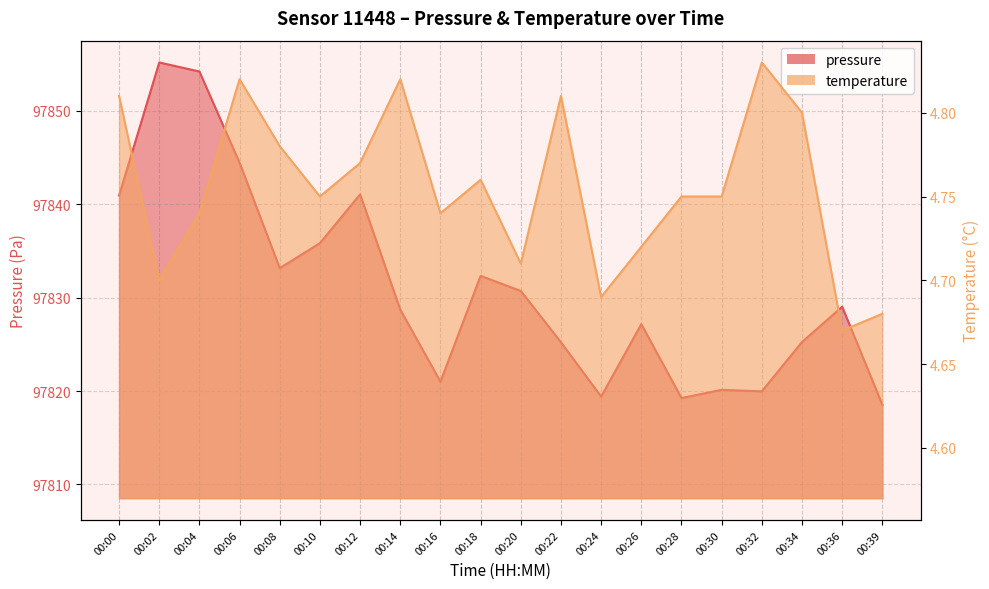

Reading left to right, what are all the values shown in this chart?

pressure: 00:00=97840.9	00:02=97855.2	00:04=97854.2	00:06=97844.4	00:08=97833.2	00:10=97835.8	00:12=97841.1	00:14=97828.7	00:16=97821.0	00:18=97832.3	00:20=97830.7	00:22=97825.2	00:24=97819.4	00:26=97827.2	00:28=97819.2	00:30=97820.1	00:32=97820.0	00:34=97825.2	00:36=97829.0	00:39=97818.5
temperature: 00:00=4.8	00:02=4.7	00:04=4.7	00:06=4.8	00:08=4.8	00:10=4.8	00:12=4.8	00:14=4.8	00:16=4.7	00:18=4.8	00:20=4.7	00:22=4.8	00:24=4.7	00:26=4.7	00:28=4.8	00:30=4.8	00:32=4.8	00:34=4.8	00:36=4.7	00:39=4.7